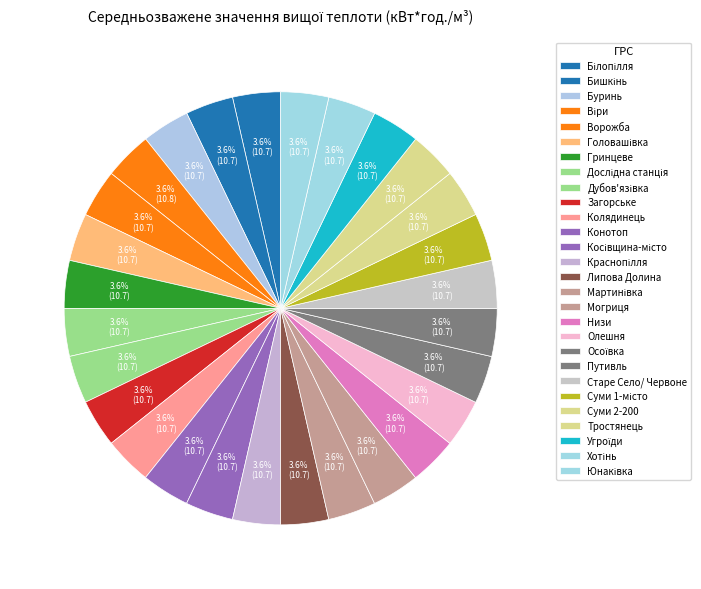

To the nearest percent, what portion does Білопілля represent?

4%